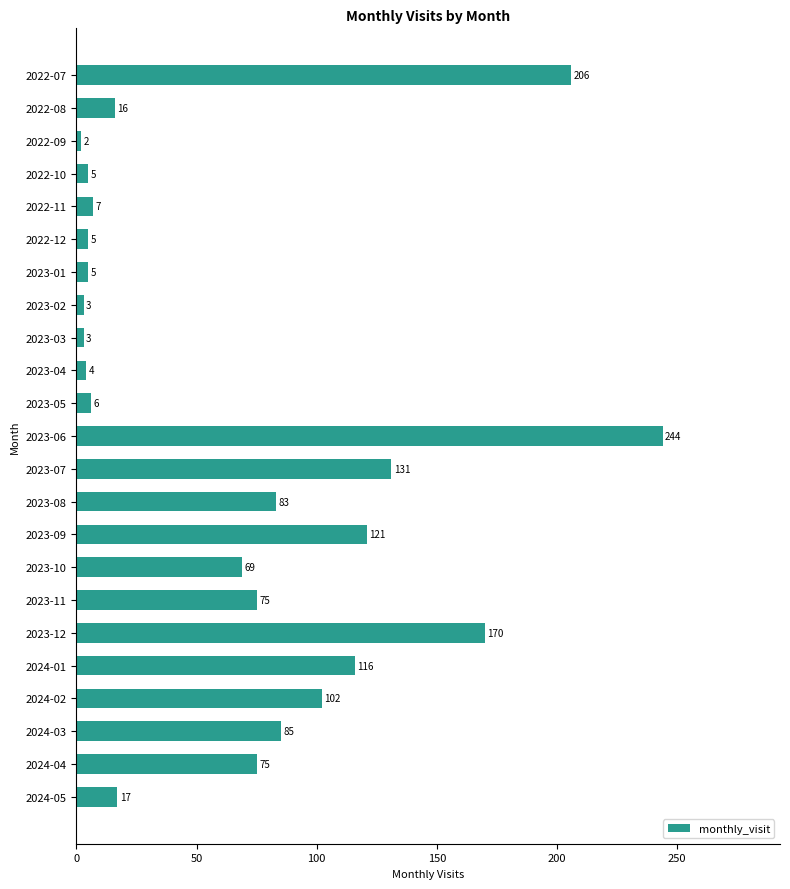

Reading top to bottom, list all the values displayed in this chart.

206	16	2	5	7	5	5	3	3	4	6	244	131	83	121	69	75	170	116	102	85	75	17